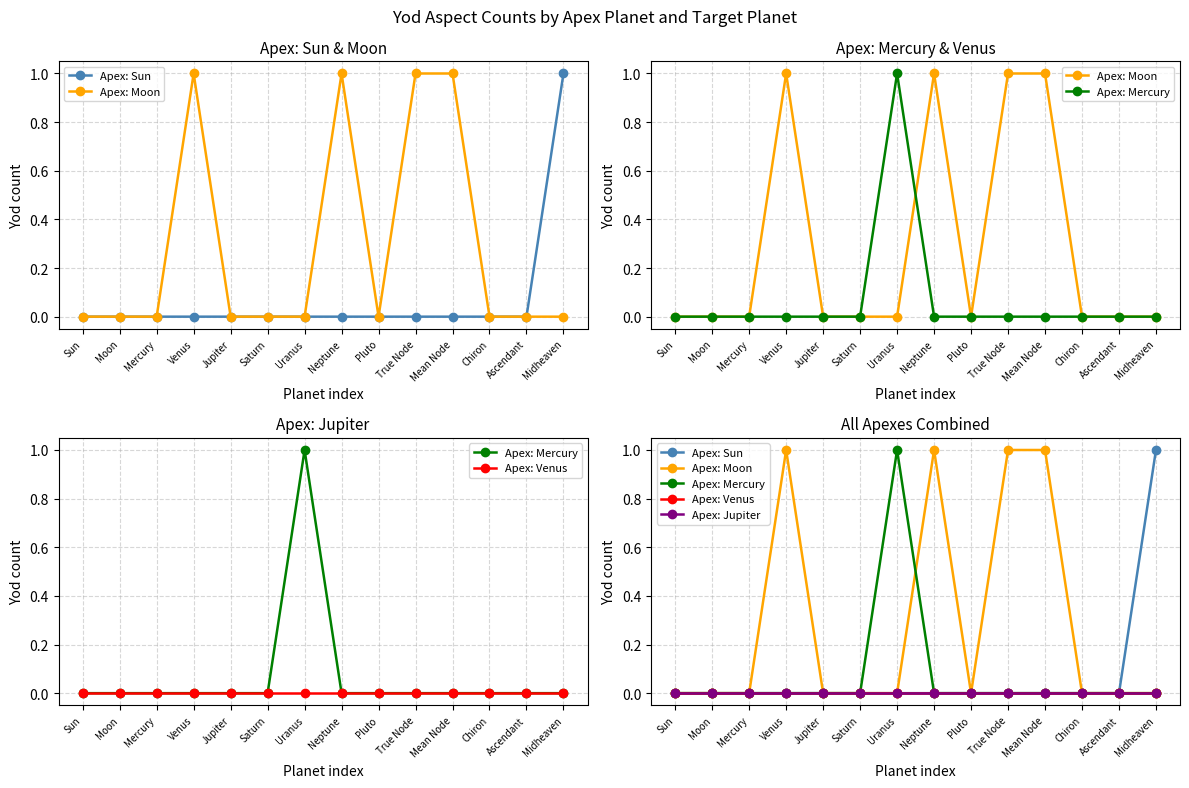

Reading left to right, extract all data points from this chart.

Apex: Sun: 0	0	0	0	0	0	0	0	0	0	0	0	0	1
Apex: Moon: 0	0	0	1	0	0	0	1	0	1	1	0	0	0
Apex: Mercury: 0	0	0	0	0	0	1	0	0	0	0	0	0	0
Apex: Venus: 0	0	0	0	0	0	0	0	0	0	0	0	0	0
Apex: Jupiter: 0	0	0	0	0	0	0	0	0	0	0	0	0	0